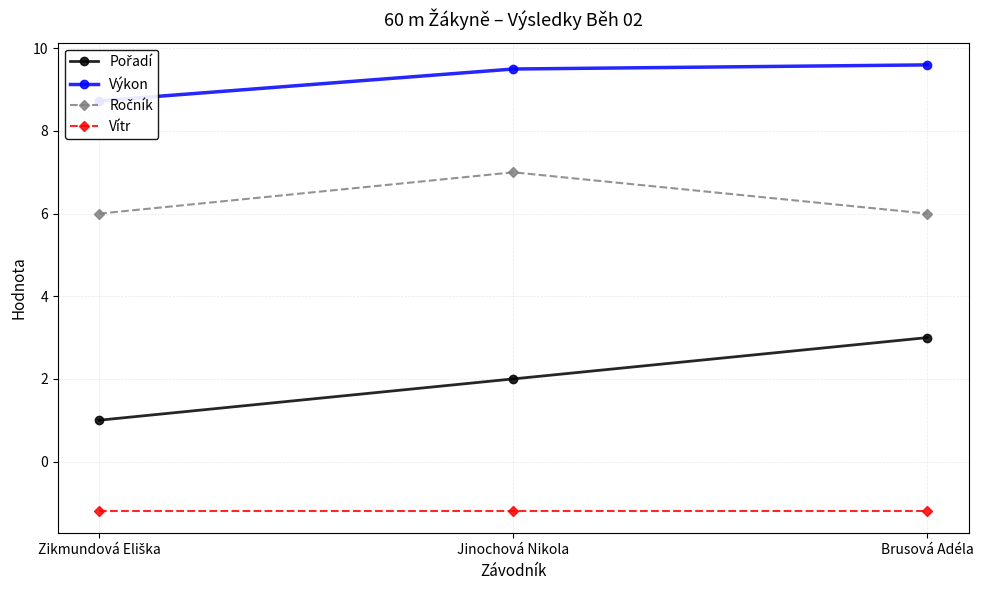

What is the total value across all series at Brusová Adéla?

17.4